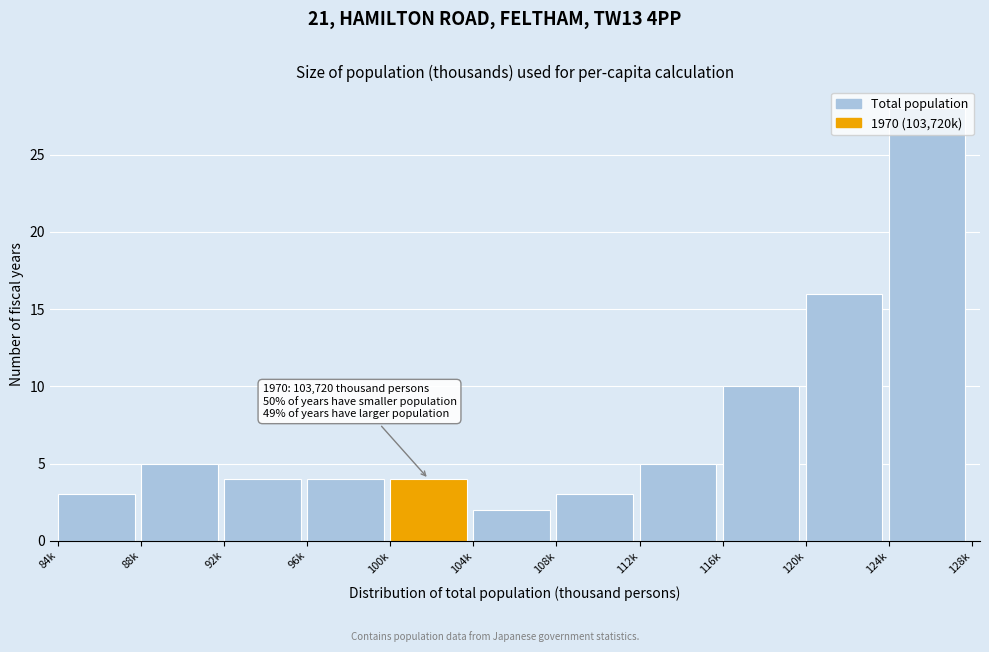

The chart shows a value of 8 at 124k. True or false?

False